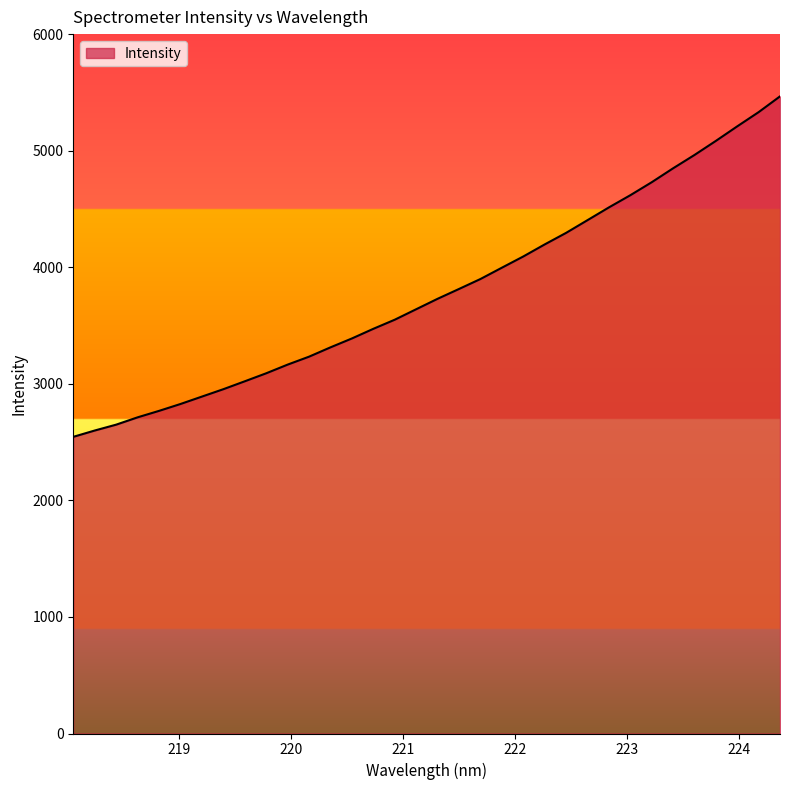

What is the smallest value displayed?

2545.0